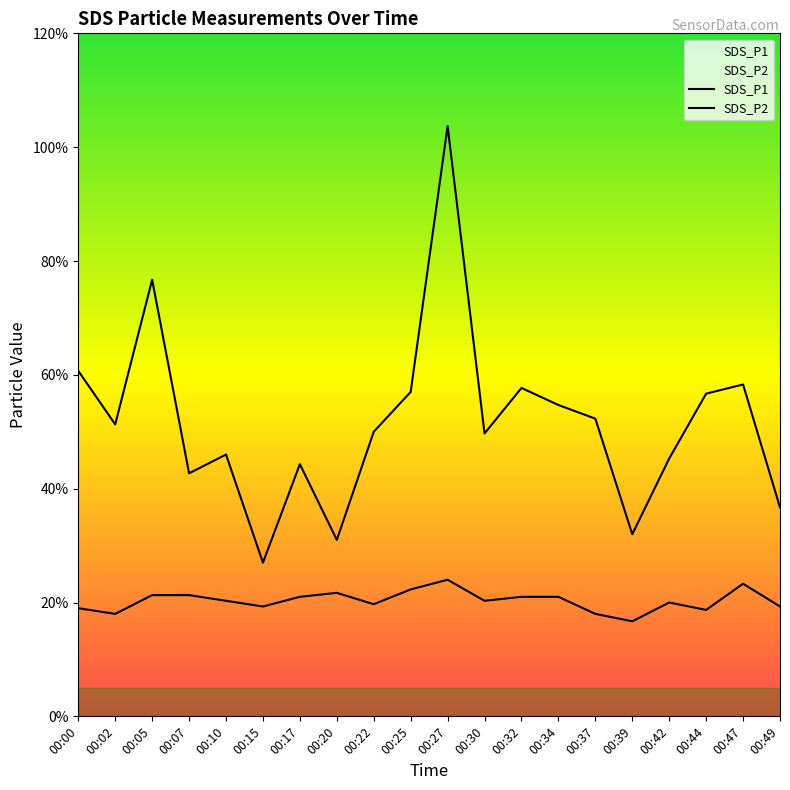

At how many categories does at least one series exceed 3?

19